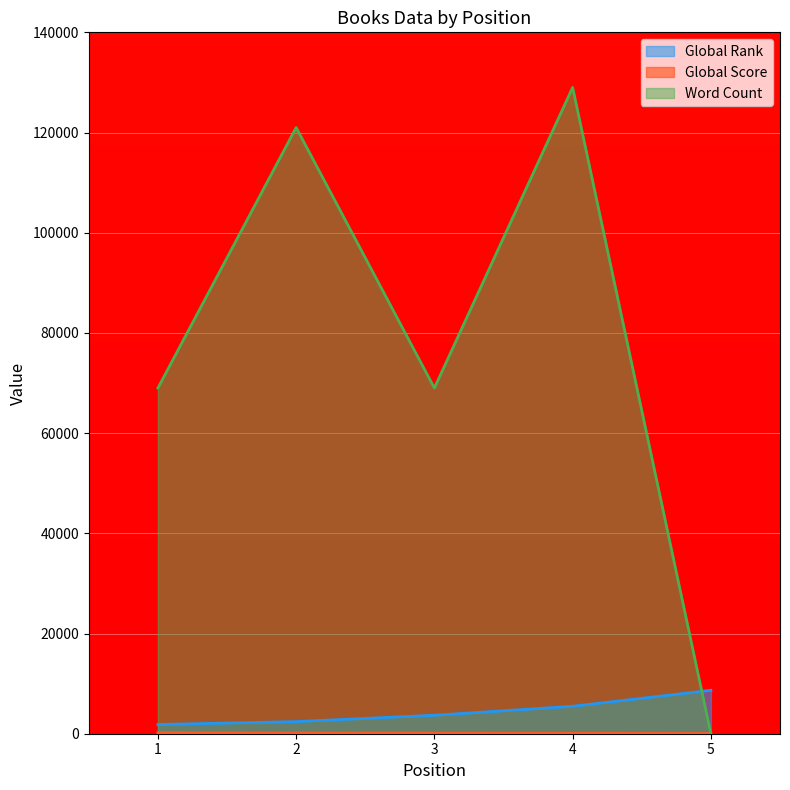

Reading left to right, transcribe all the data shown in this chart.

Global Rank: 1=1839	2=2423	3=3688	4=5475	5=8667
Global Score: 1=210	2=147	3=105	4=74	5=34
Word Count: 1=69000	2=121000	3=69000	4=129000	5=0